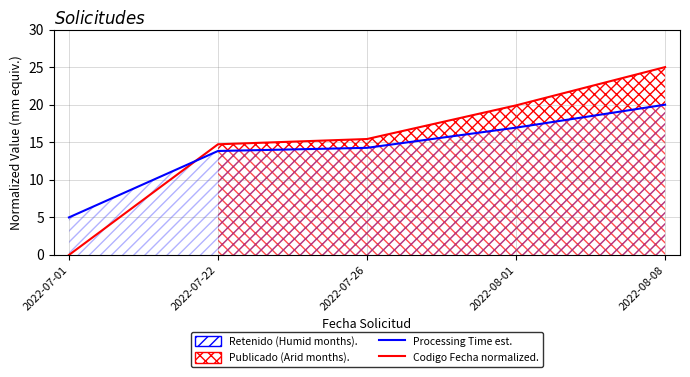

What is the difference between the maximum and minimum values in the Codigo Fecha (normalized) series?

25.0